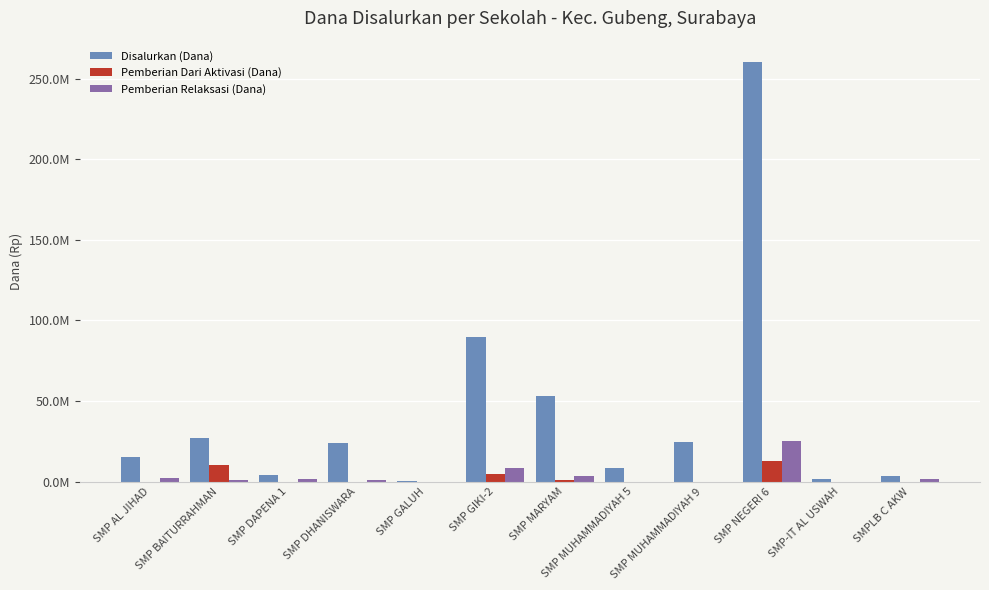

What position from the left is SMPLB C AKW?

12